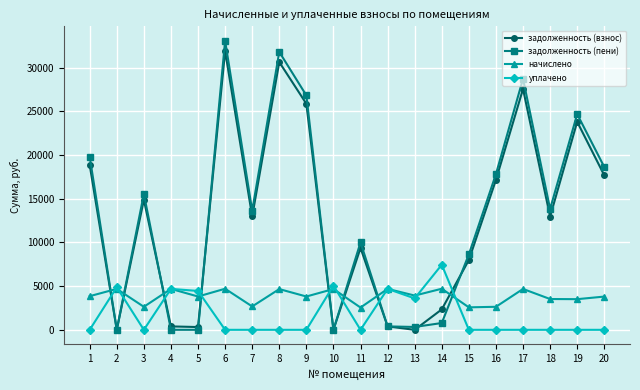

How many interior local peaks does the задолженность (пени) series have?

6